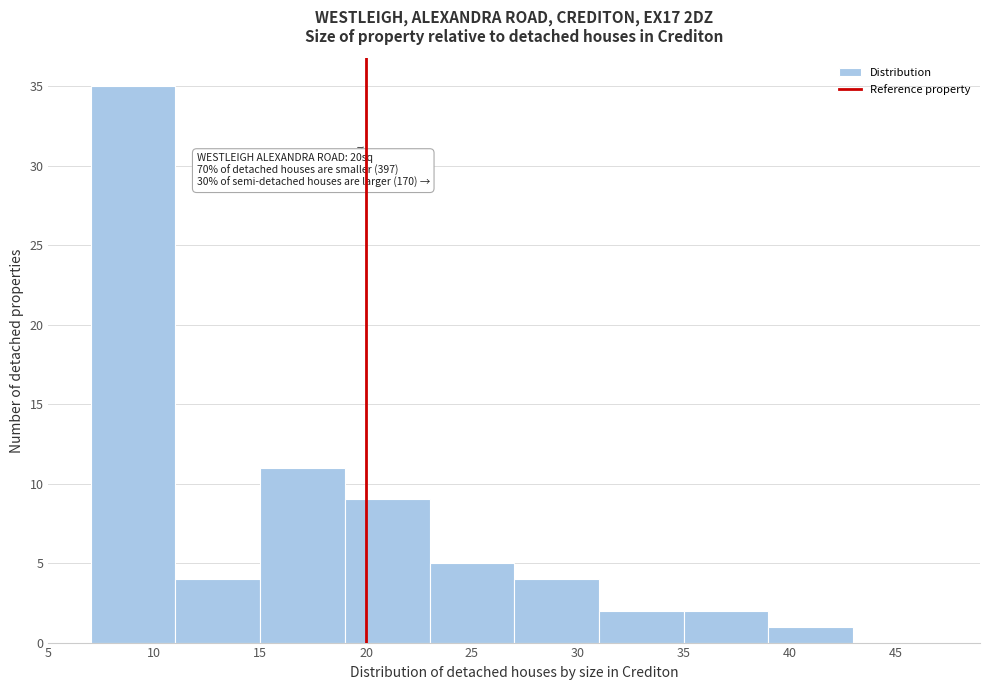

Over which range of the x-axis is the bar tallest?

7 to 11